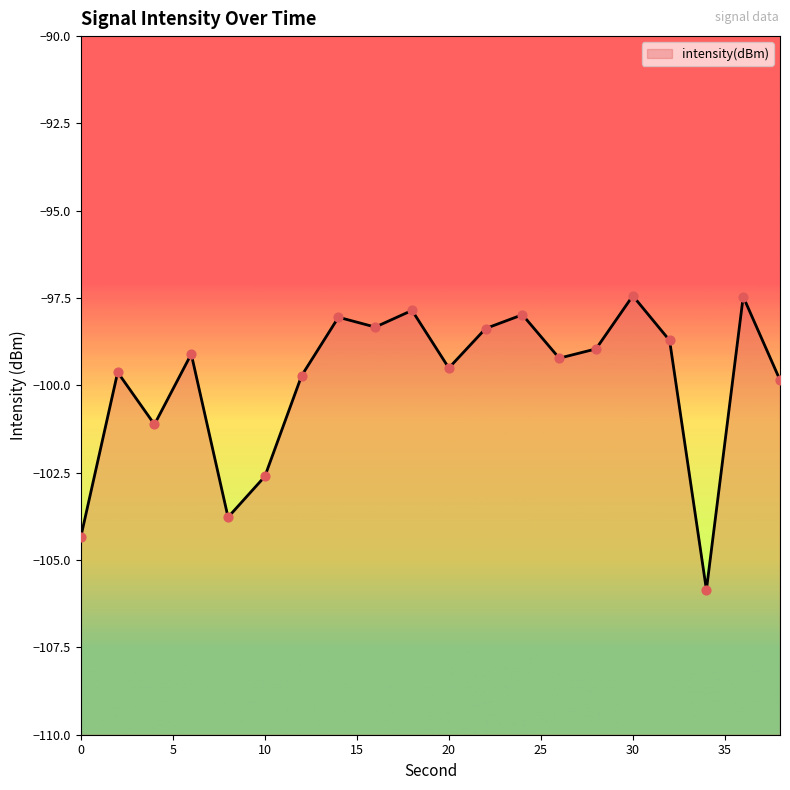

What is the change in value from 8 to 18?

+5.9